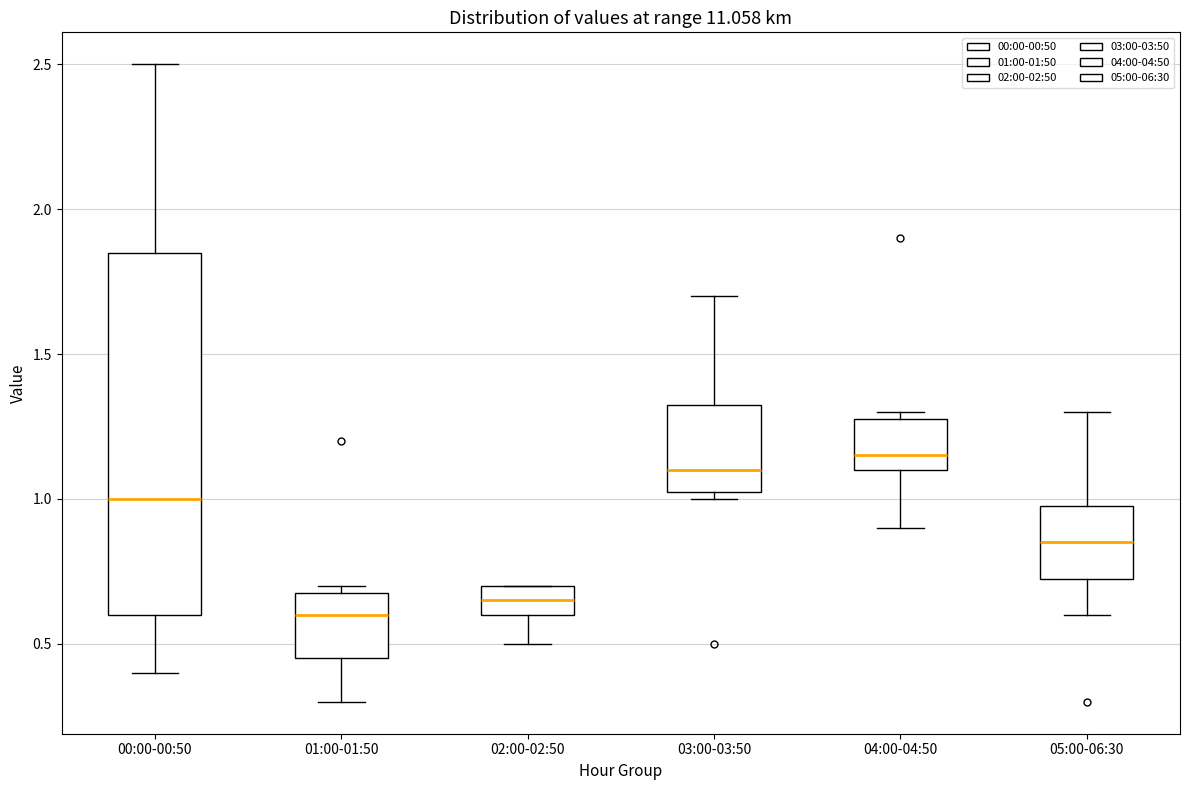

Where does the median line of the box for 03:00-03:50 sit on the y-axis? The values are not printed on the chart, so give them approximately, as read against the axis.

1.10